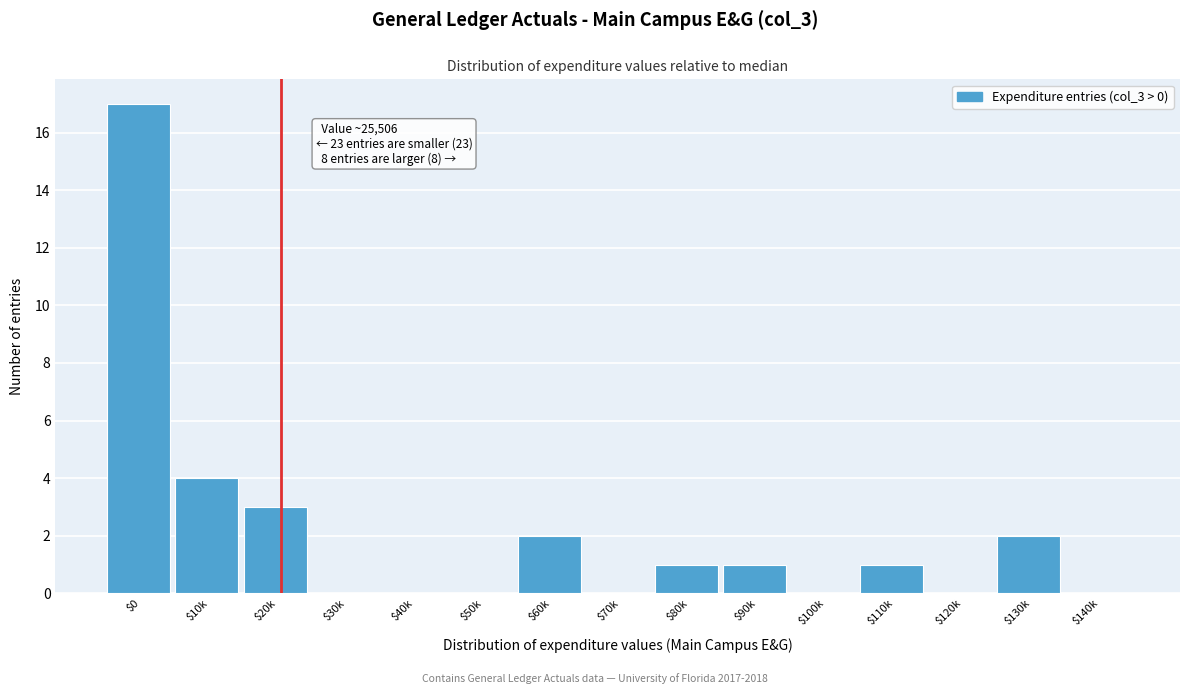

Where is the data nearest to the value 8?

$10k